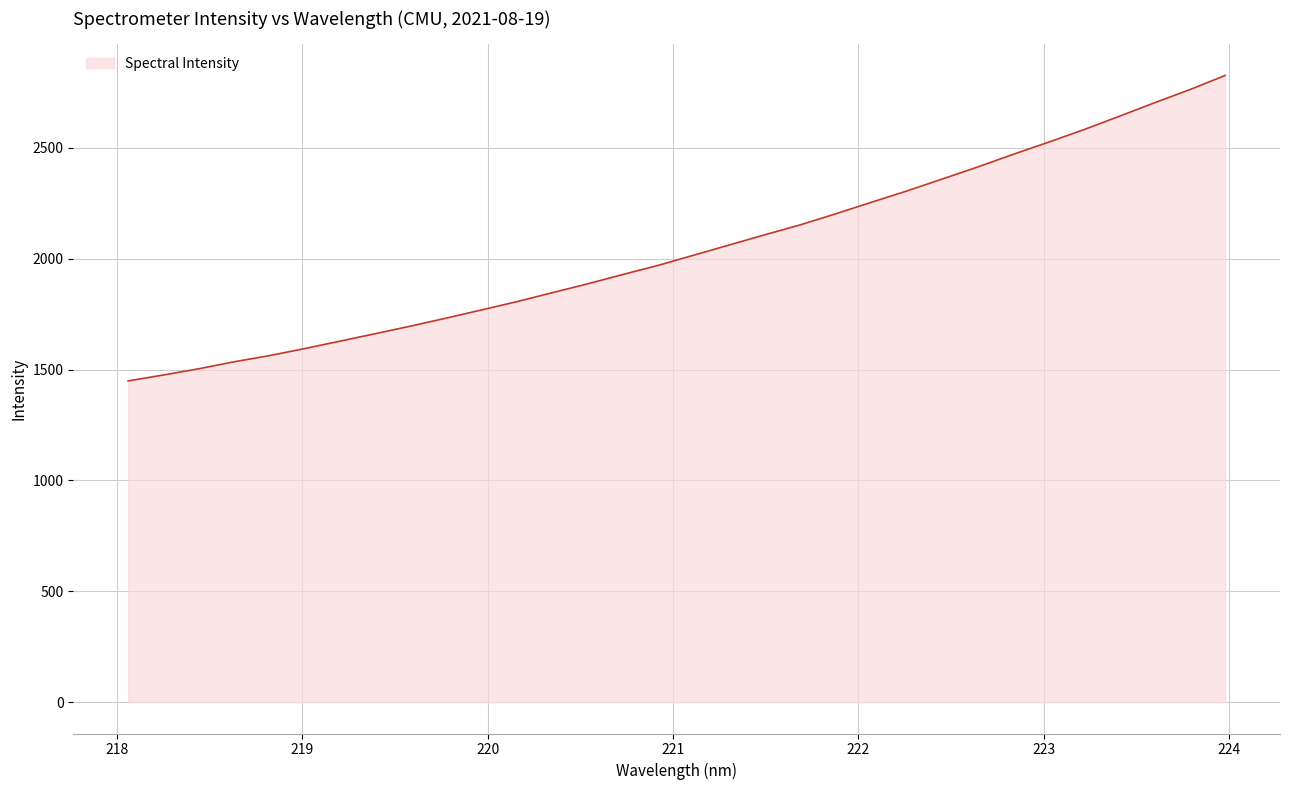

What is the maximum value shown in the chart?

2826.9